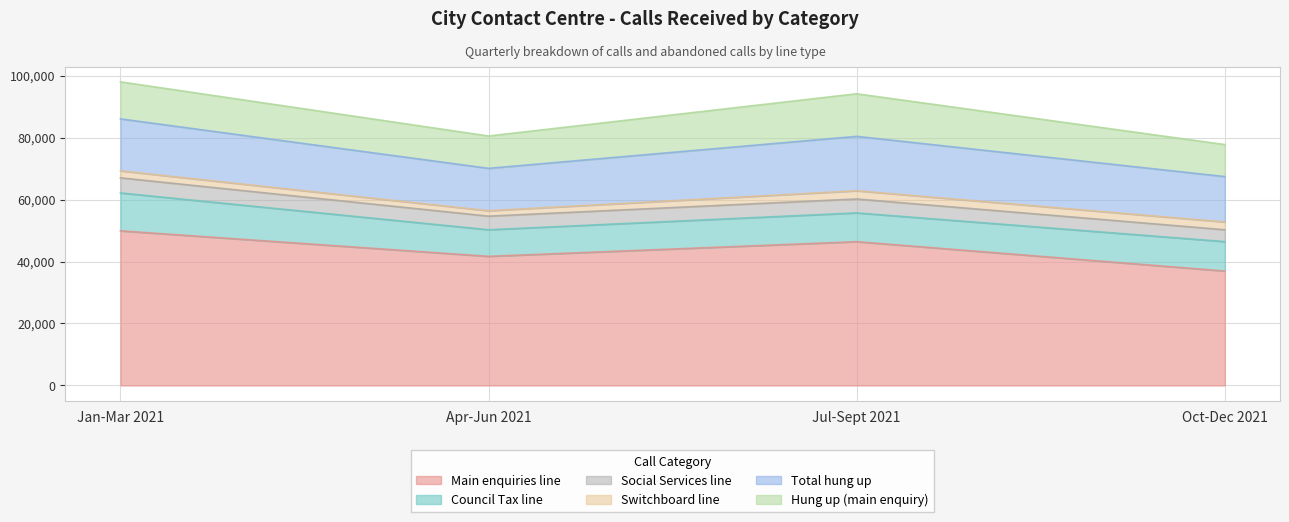

What is the approximate value of Main enquiries line at Jan-Mar 2021, to the nearest 10?

49900